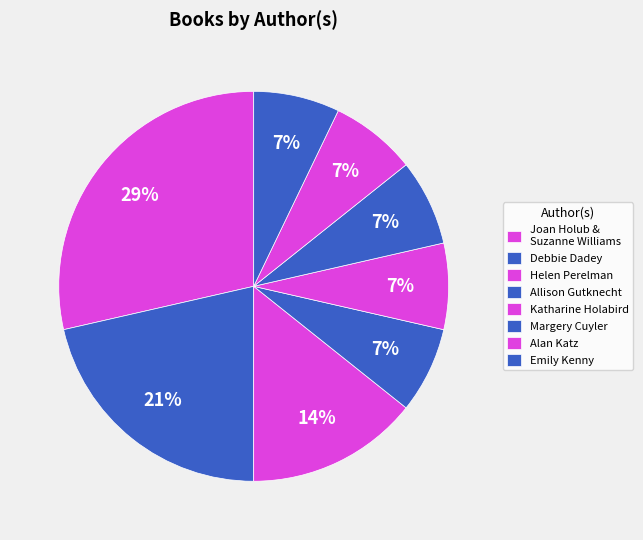

Which slice is the largest?

Joan Holub & Suzanne Williams